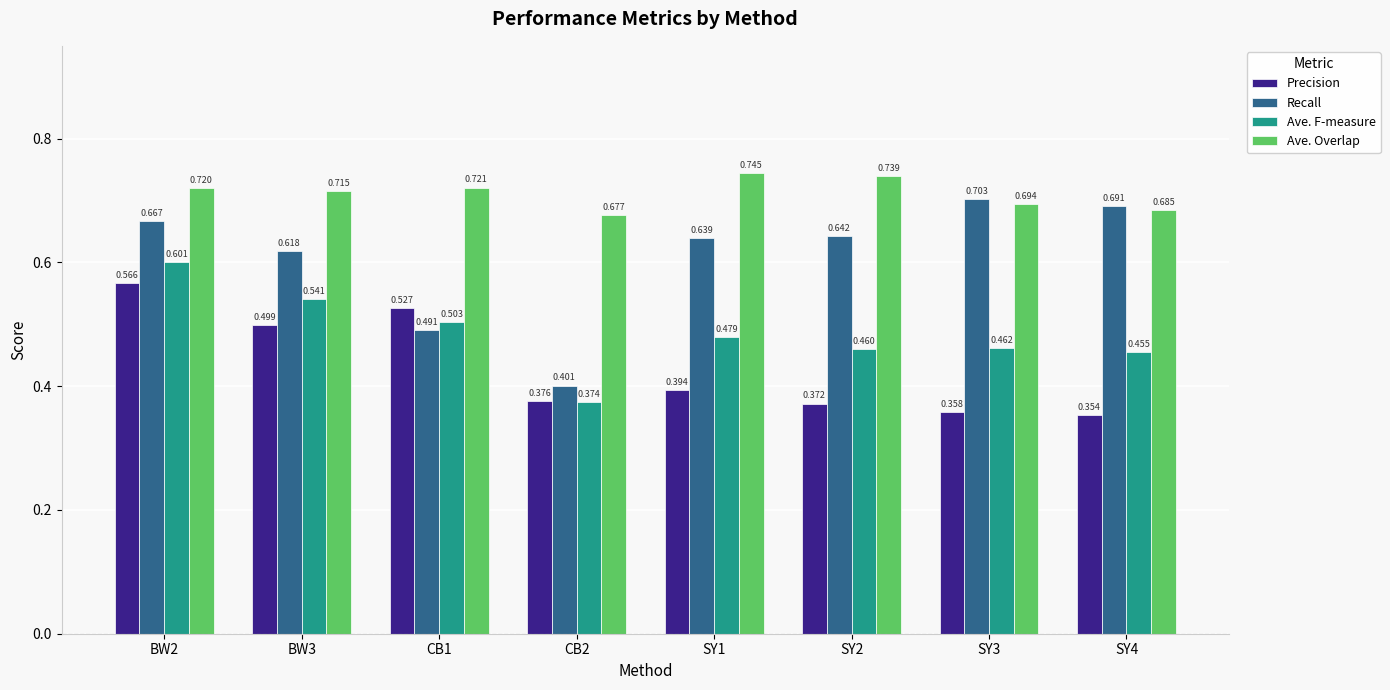

What is the spread (max minus min) of values at BW2?

0.2